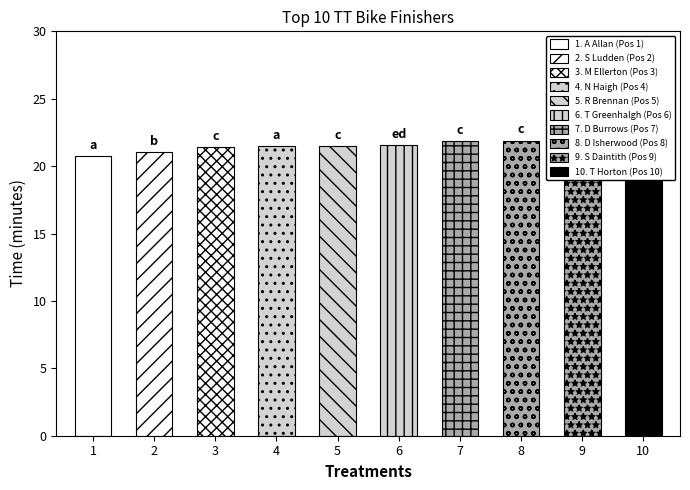

What is the difference between the maximum and second lowest values?

1